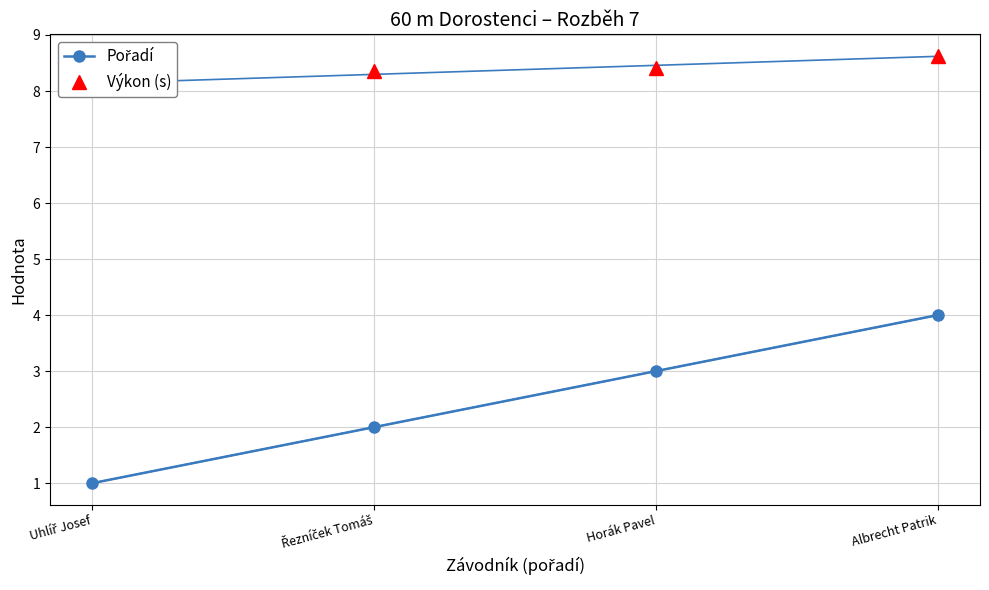

True or false: Pořadí and Výkon (s) intersect in this chart.

False